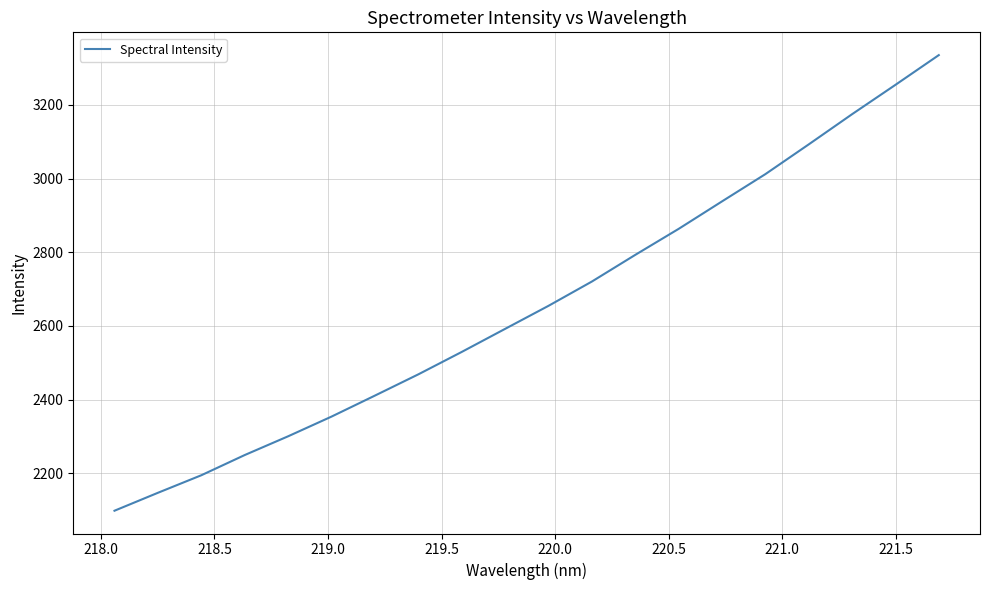

What is the minimum value shown in the chart?

2098.6